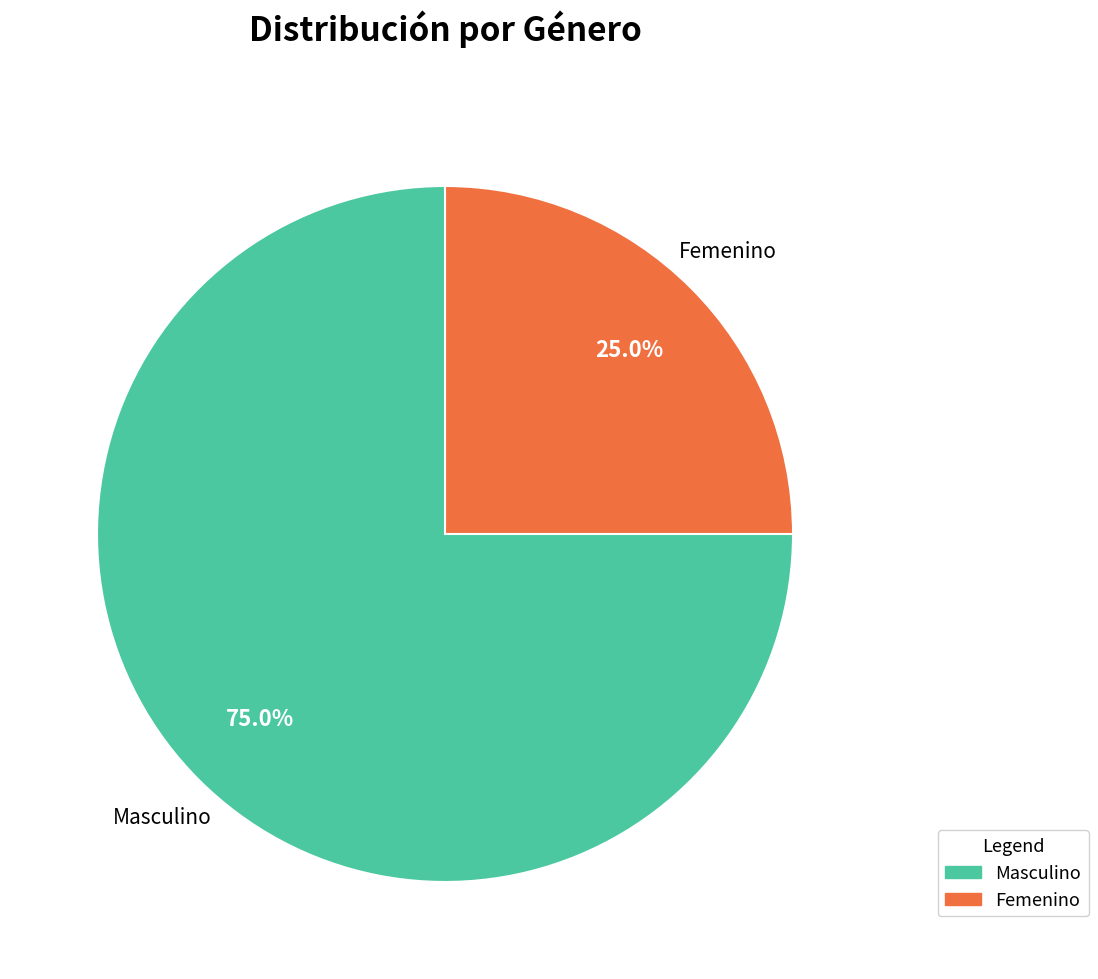

To the nearest percent, what is the average slice percentage?

50%